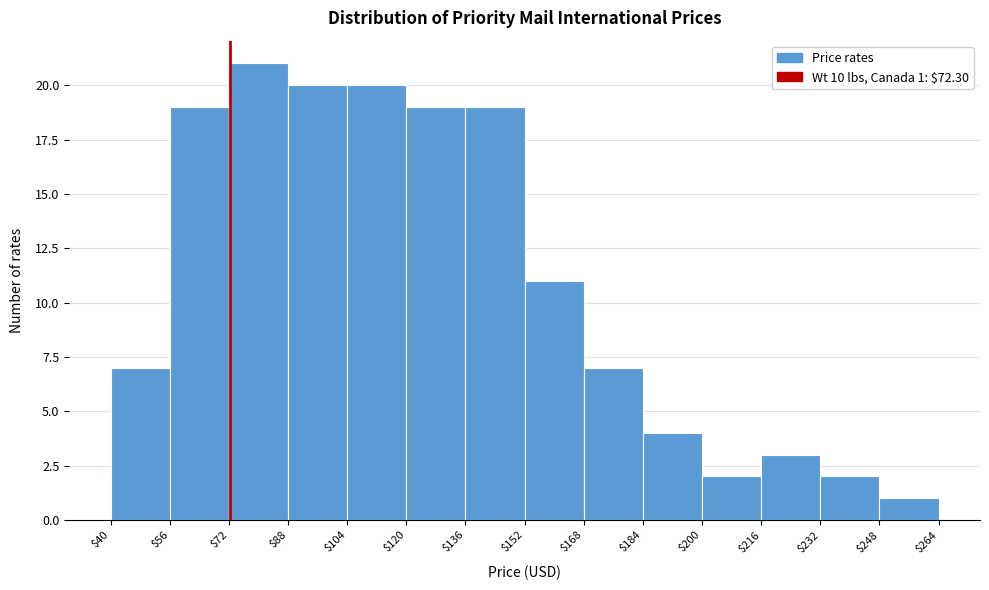

Over which range of the x-axis is the bar tallest?

$72 to $88